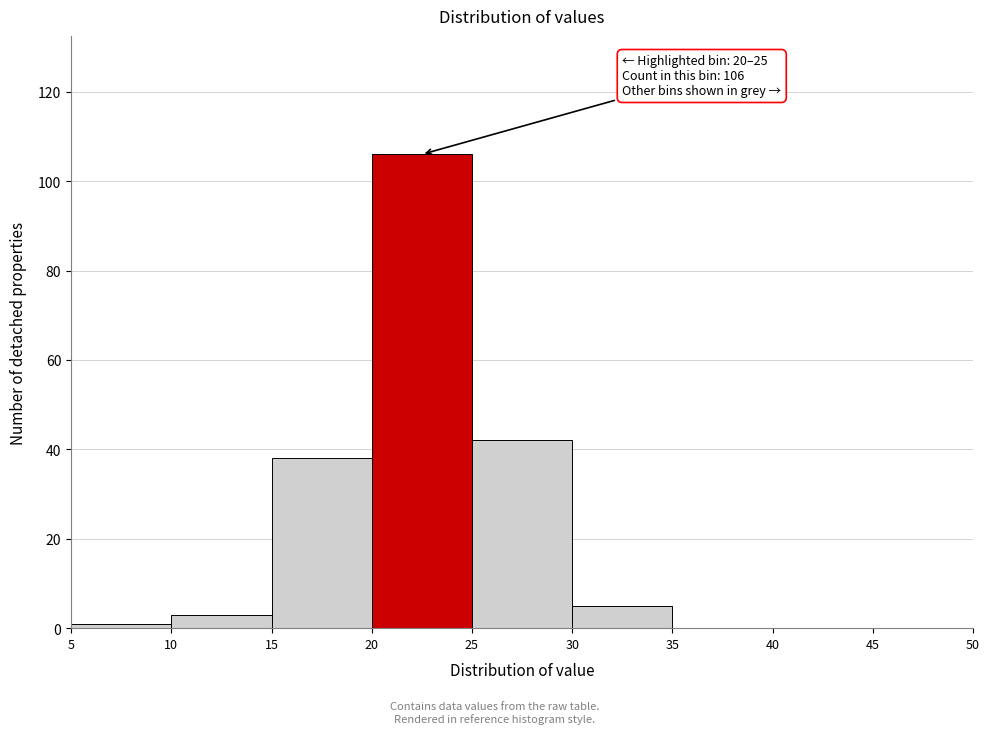

Which range on the x-axis has the tallest bar?

20 to 25